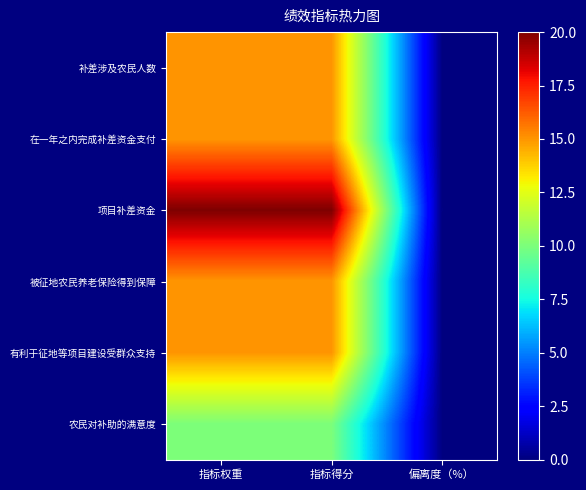

Reading left to right, extract all data points from this chart.

补差涉及农民人数: 指标权重=15	指标得分=15	偏离度（%）=0
在一年之内完成补差资金支付: 指标权重=15	指标得分=15	偏离度（%）=0
项目补差资金: 指标权重=20	指标得分=20	偏离度（%）=0
被征地农民养老保险得到保障: 指标权重=15	指标得分=15	偏离度（%）=0
有利于征地等项目建设受群众支持: 指标权重=15	指标得分=15	偏离度（%）=0
农民对补助的满意度: 指标权重=10	指标得分=10	偏离度（%）=0